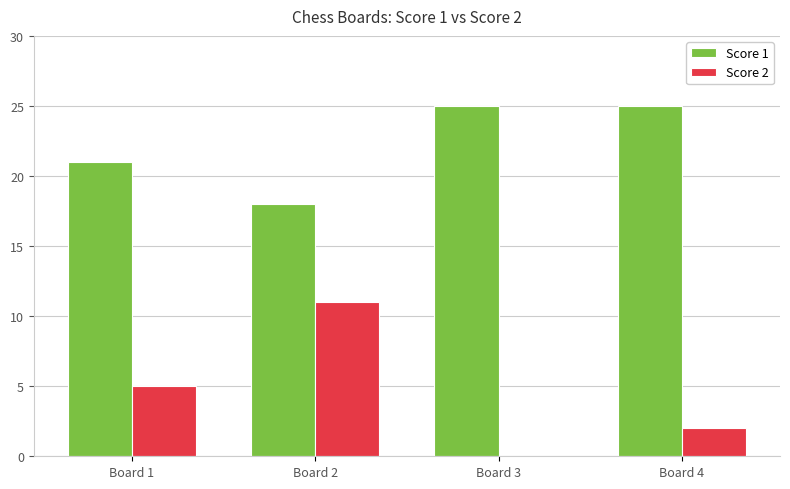

The value of Score 1 at Board 4 is 33. True or false?

False